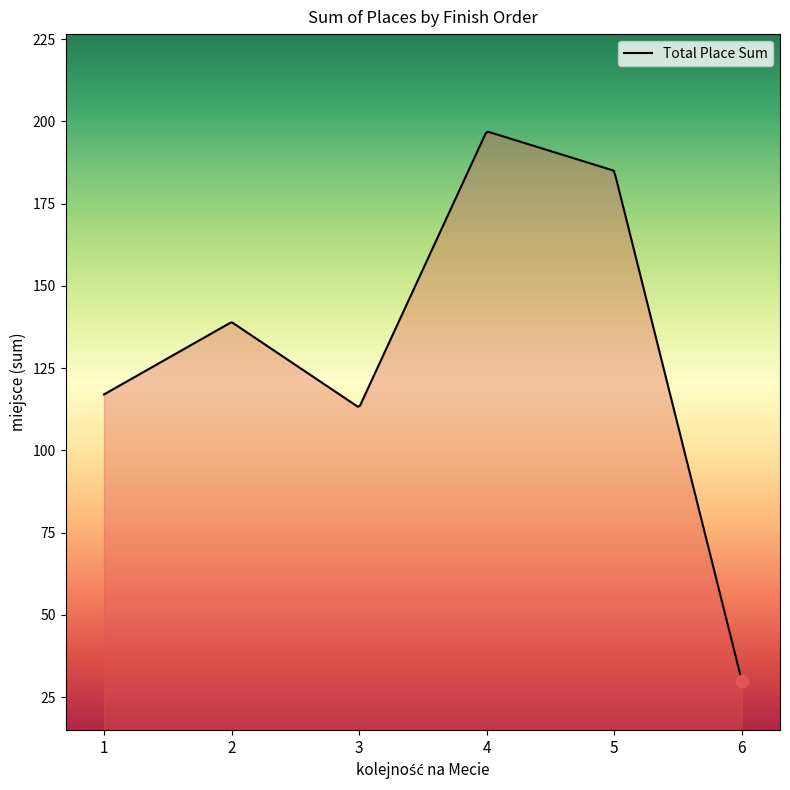

What is the difference between the maximum and minimum values?

166.9